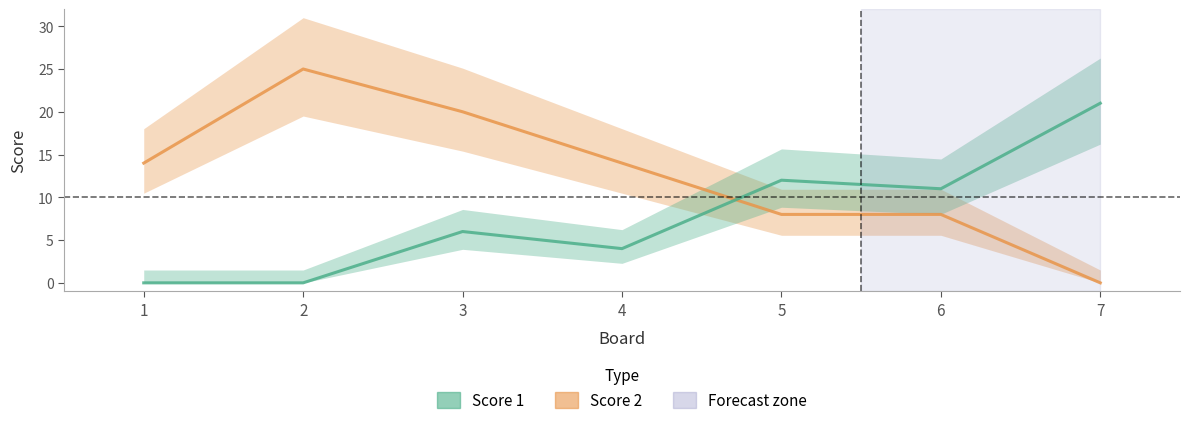

What is the sum of the Score 1 values at 6 and 1?

11